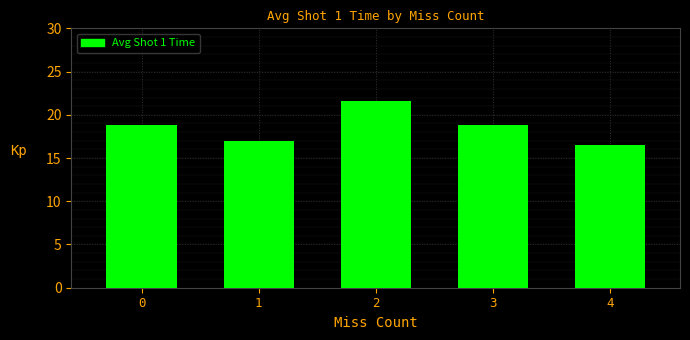

What is the value of the 1st bar from the left?

18.8